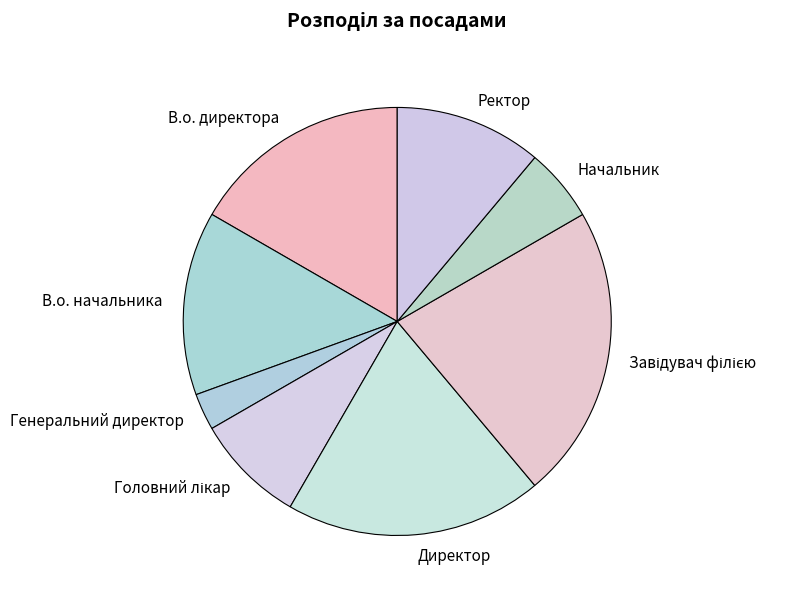

Is Директор the majority of the pie?

No